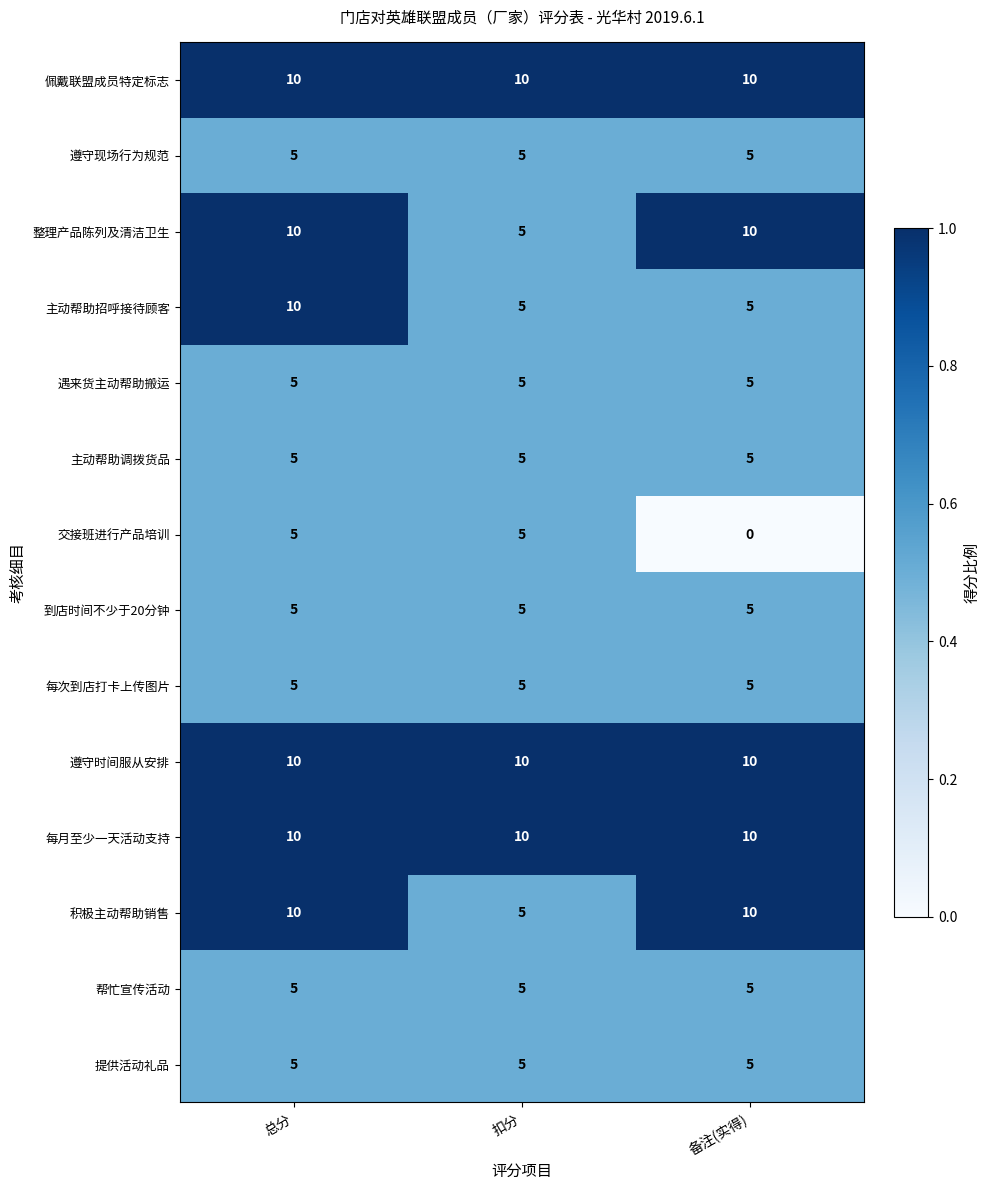

What is the difference between the highest and lowest values at 扣分?

5